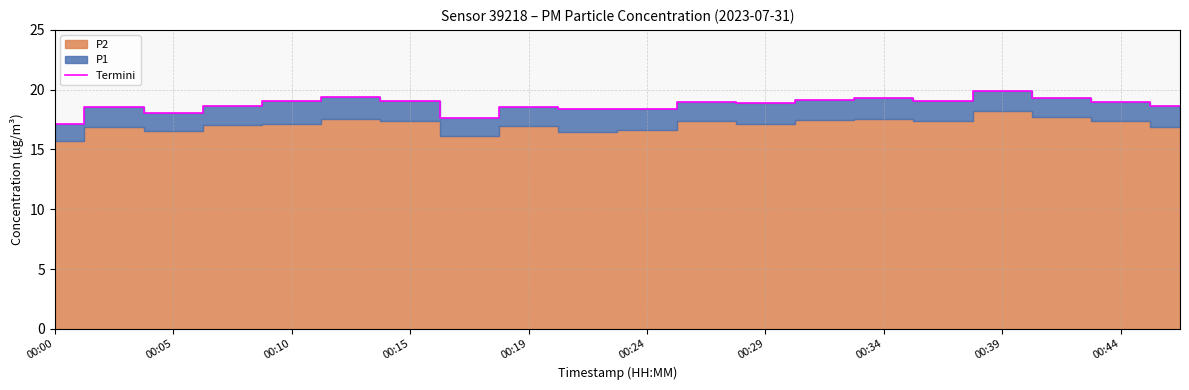

The Termini series shows 28.2 at 00:05. True or false?

False